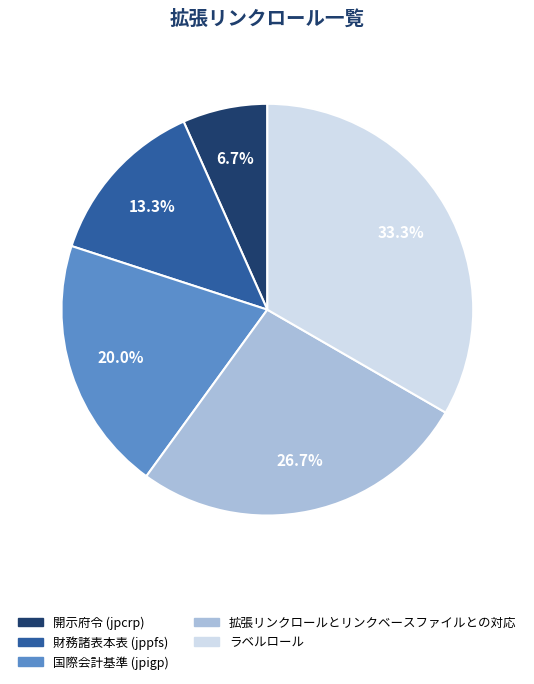

What is the ratio of the value at 拡張リンクロールとリンクベースファイルとの対応 to the value at 国際会計基準 (jpigp)?

1.3